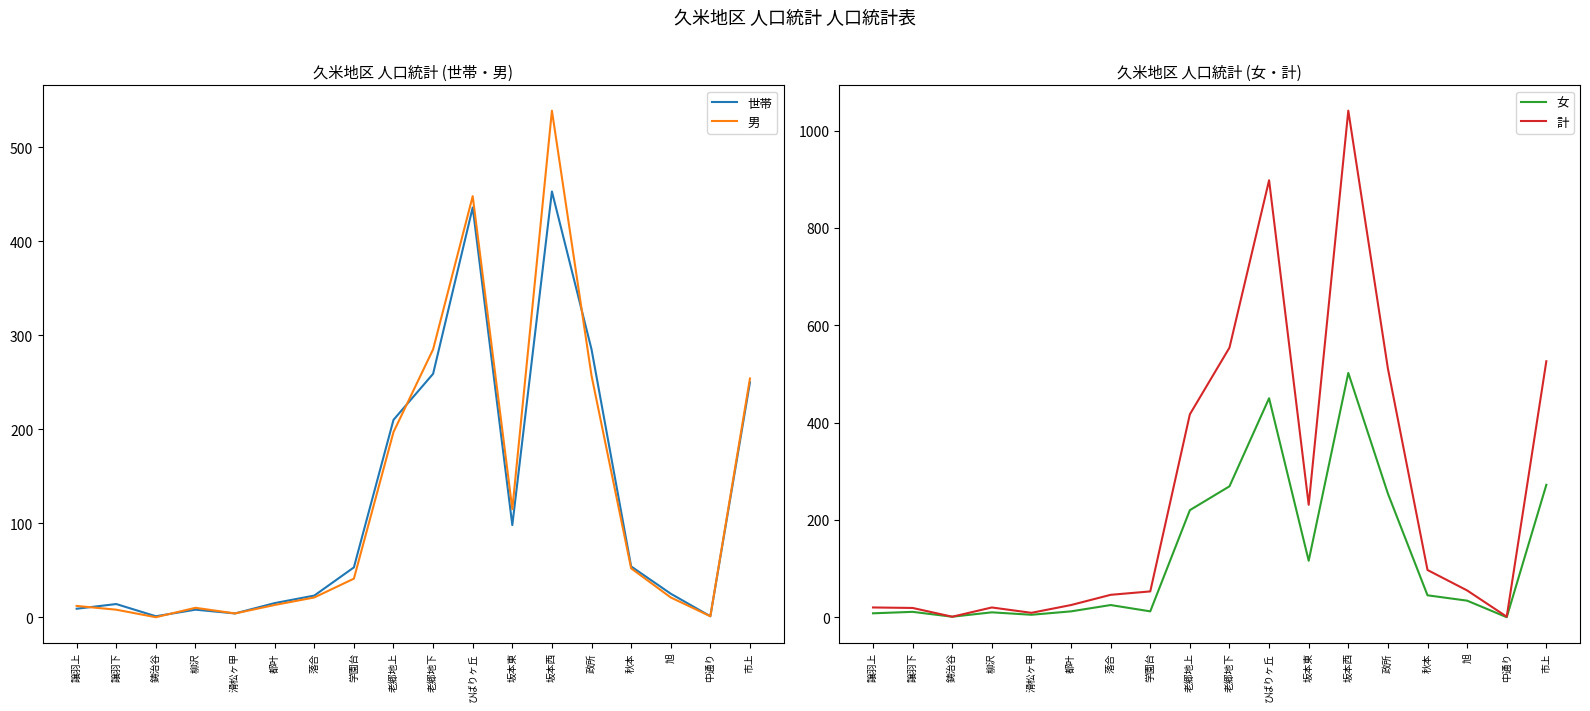

Rank the series at 鋳治谷 from highest to lowest value.

世帯, 女, 計, 男